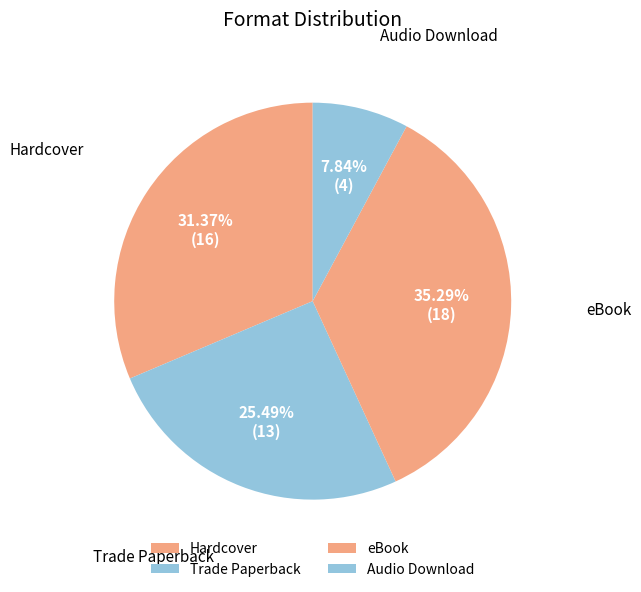

True or false: Hardcover accounts for 31% of the total.

True